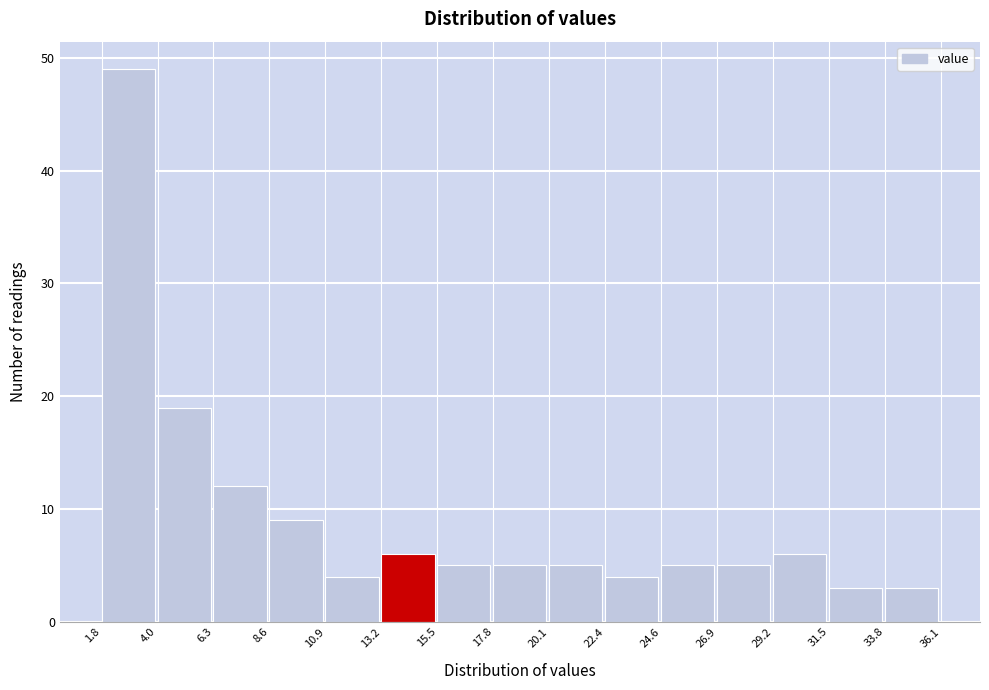

Reading left to right, list every bar in this chart as the range it spans on the x-axis followed by its height. The values are not printed on the chart, so give them approximately, as read against the axis.

1.8 to 4.0: 49
4.0 to 6.3: 19
6.3 to 8.6: 12
8.6 to 10.9: 9
10.9 to 13.2: 4
13.2 to 15.5: 6
15.5 to 17.8: 5
17.8 to 20.1: 5
20.1 to 22.4: 5
22.4 to 24.6: 4
24.6 to 26.9: 5
26.9 to 29.2: 5
29.2 to 31.5: 6
31.5 to 33.8: 3
33.8 to 36.1: 3